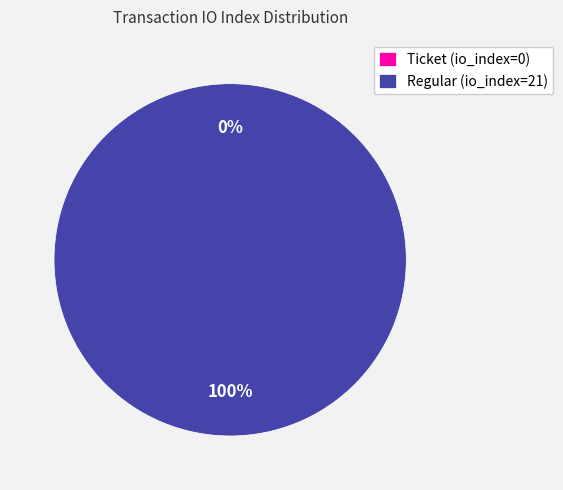

Is it true that Regular (io_index=21) is 99% of the pie?

False